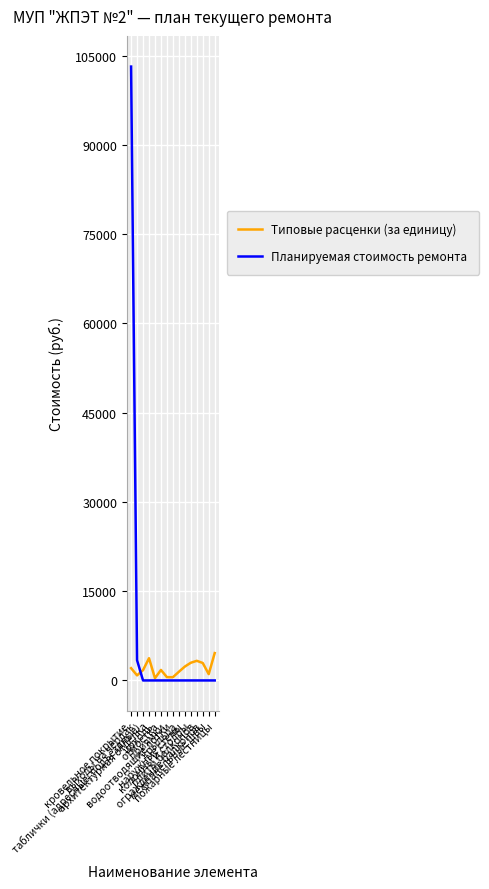

True or false: Типовые расценки (за единицу) has more than 0 points higher than both neighbors.

True